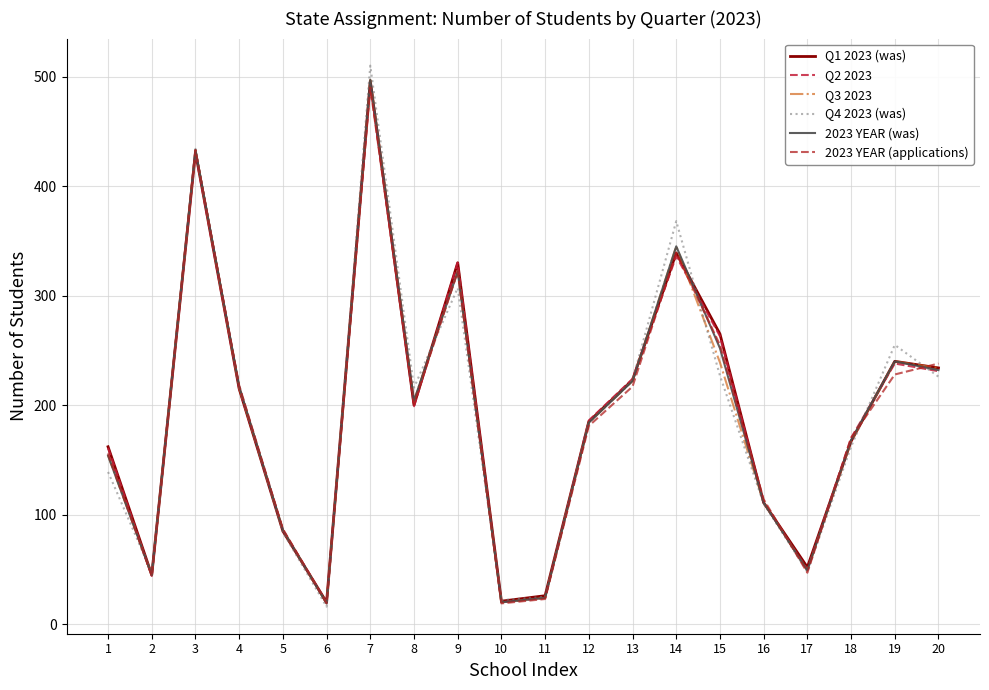

In Q1 2023 (was), how many points are higher than both neighbors (excluding endpoints)?

5